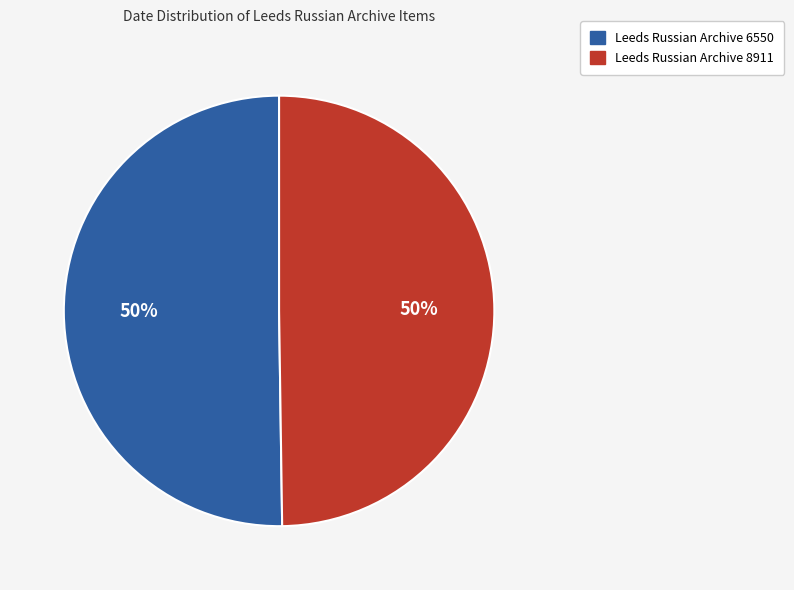

To the nearest percent, what is the average slice percentage?

50%